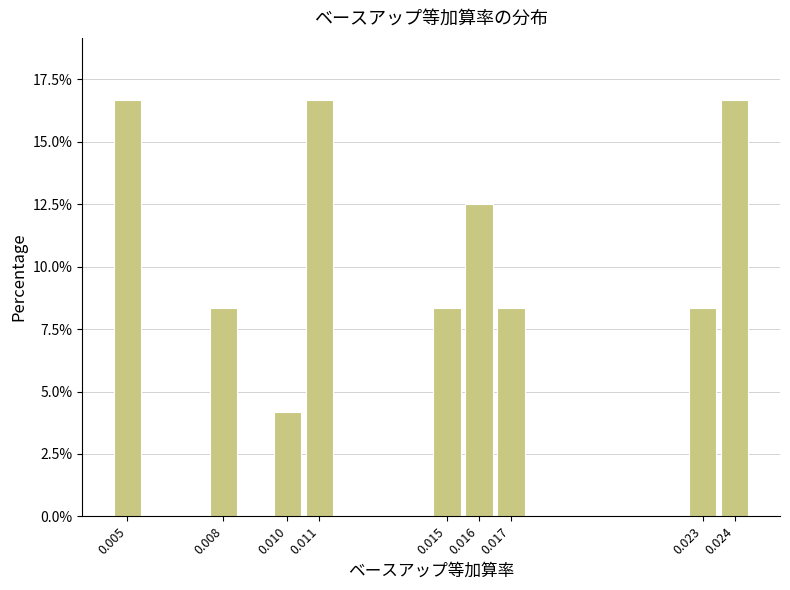

Reading left to right, extract all data points from this chart.

16.7	8.3	4.2	16.7	8.3	12.5	8.3	8.3	16.7